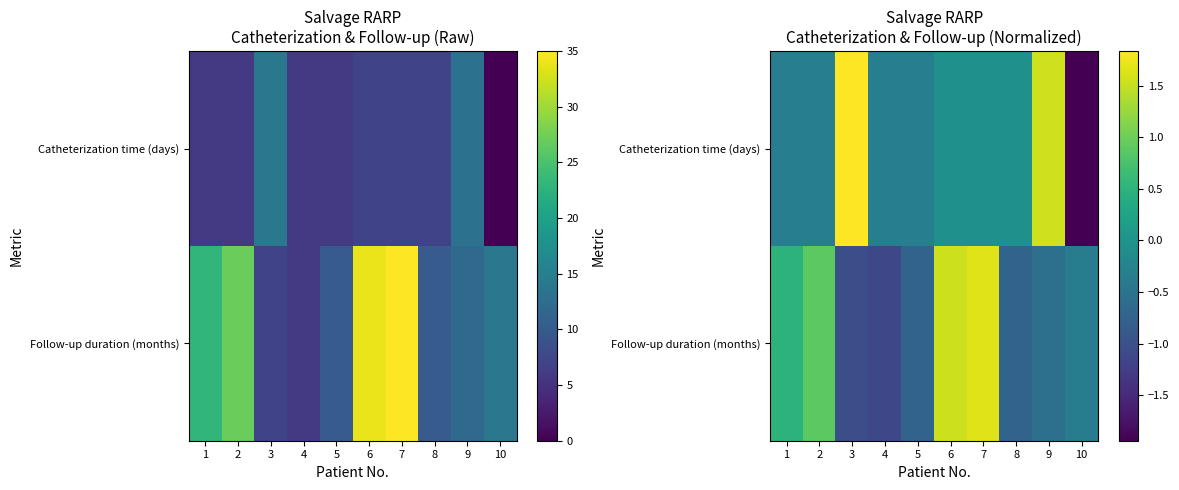

Rank the series at 5 from highest to lowest value.

Catheterization time (days), Follow-up duration (months)